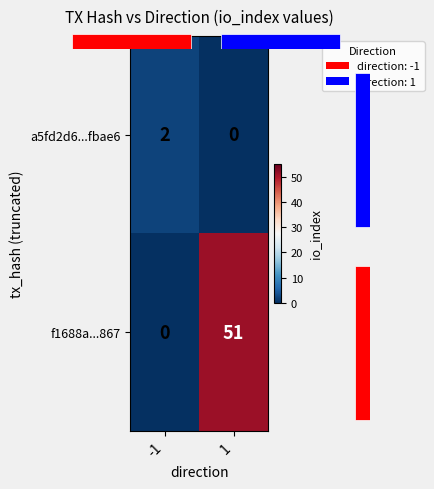

Between -1 and 1, which series saw the biggest shift?

f1688a...867